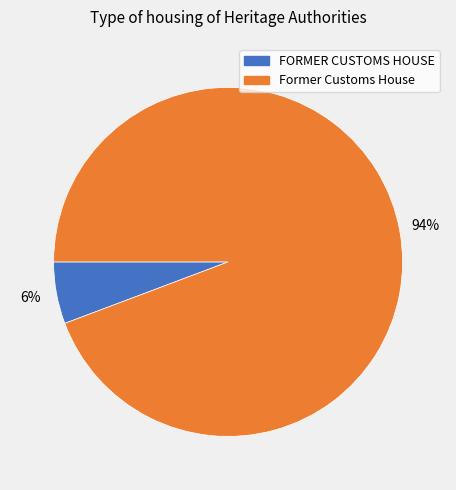

Which category has the smallest portion of the pie?

FORMER CUSTOMS HOUSE